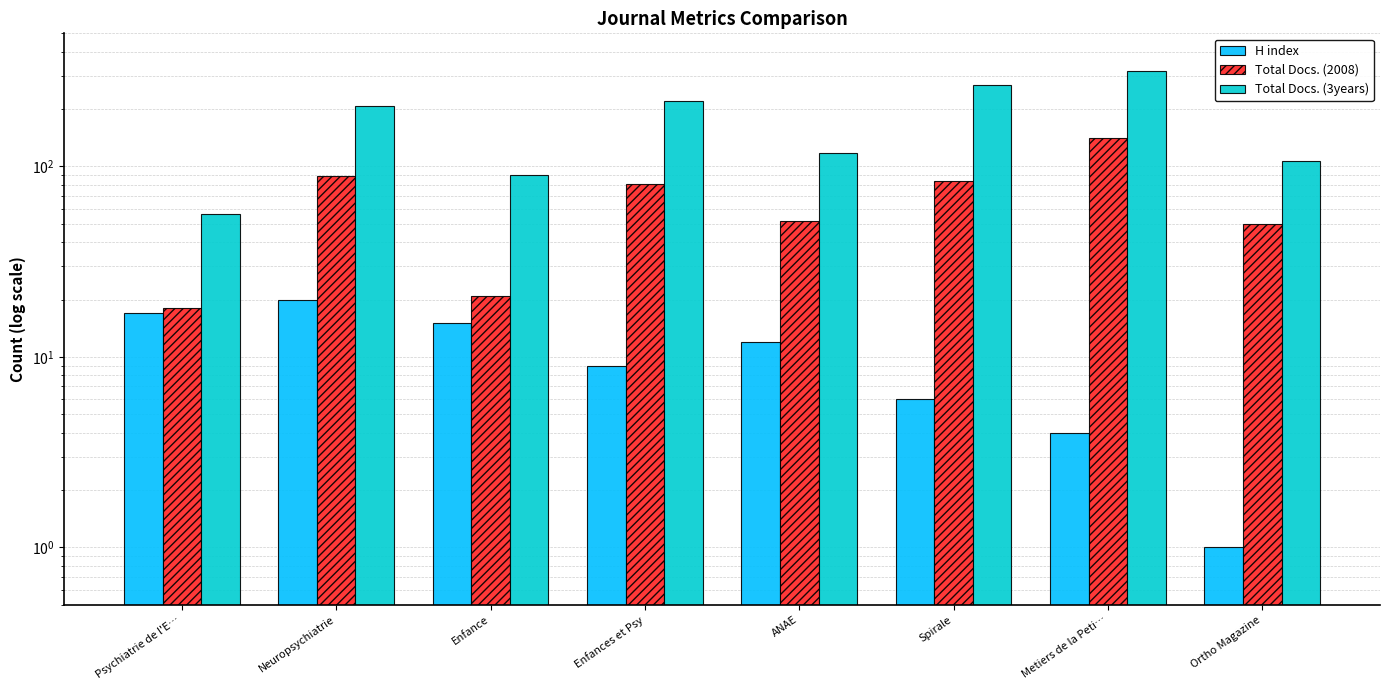

List the labels in order of Total Docs. (2008) value, smallest first.

Psychiatrie de l'E…, Enfance, Ortho Magazine, ANAE, Enfances et Psy, Spirale, Neuropsychiatrie, Metiers de la Peti…